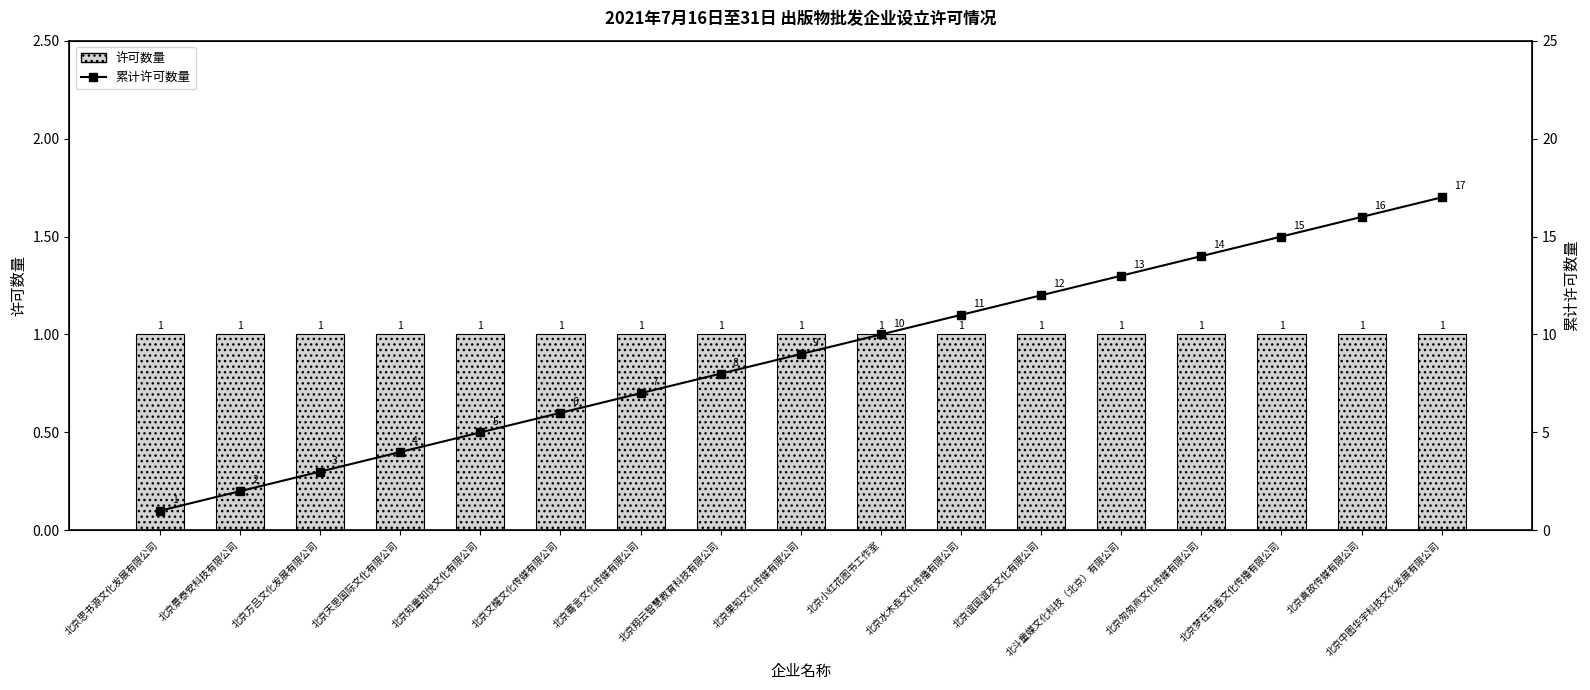

What is the minimum value for 累计许可数量?

1